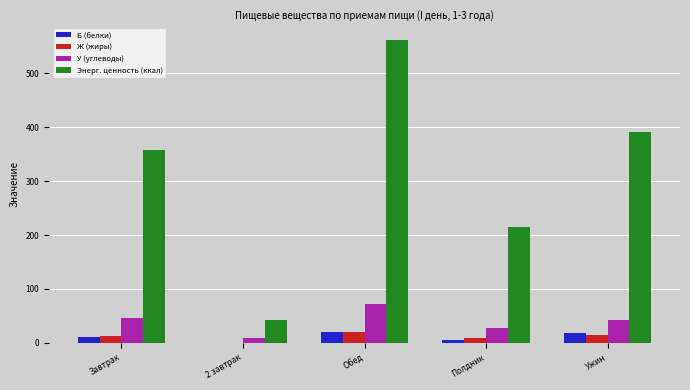

Read the Б (белки) value at Ужин.

17.8